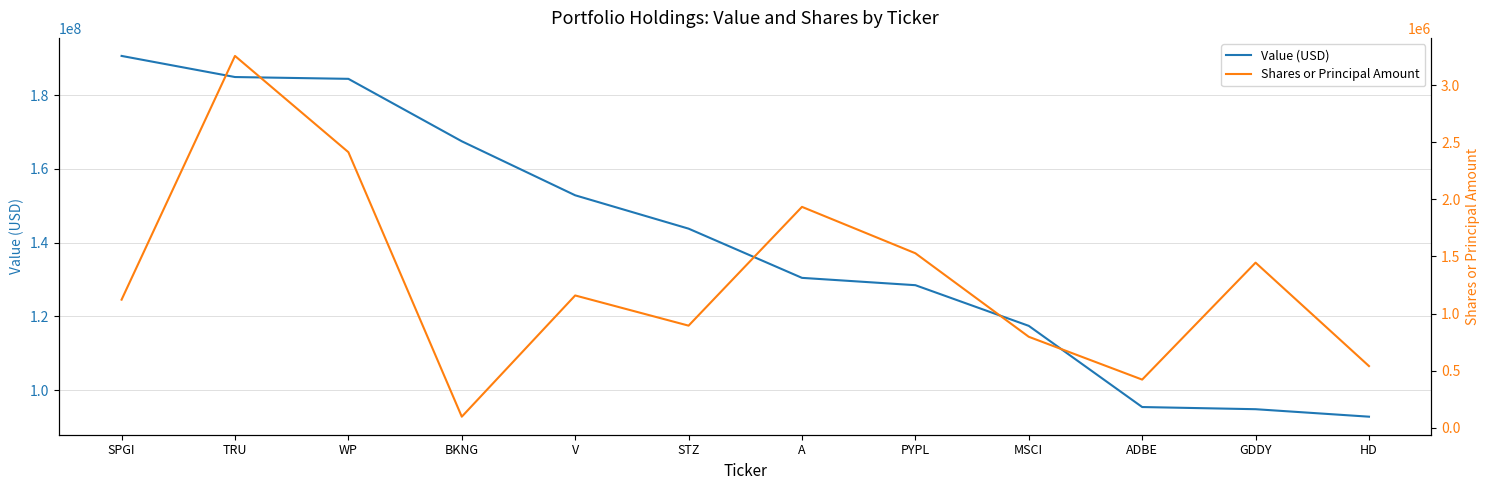

Where is Shares or Principal Amount nearest to the value 1676317?

PYPL